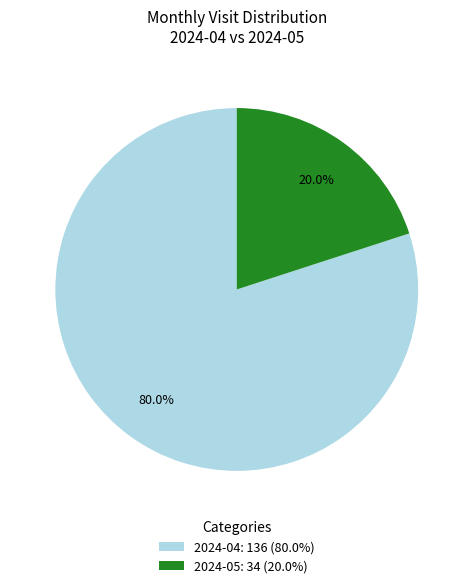

Is 2024-05 the majority of the pie?

No